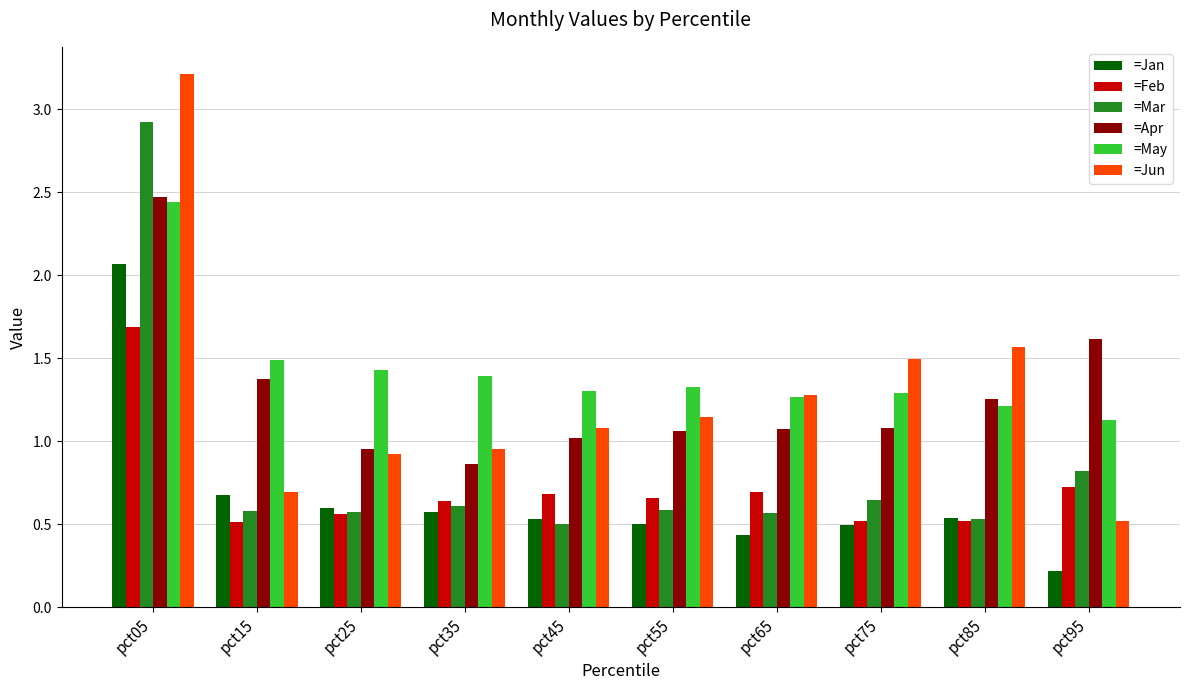

Which series has the largest total across all categories?

=May